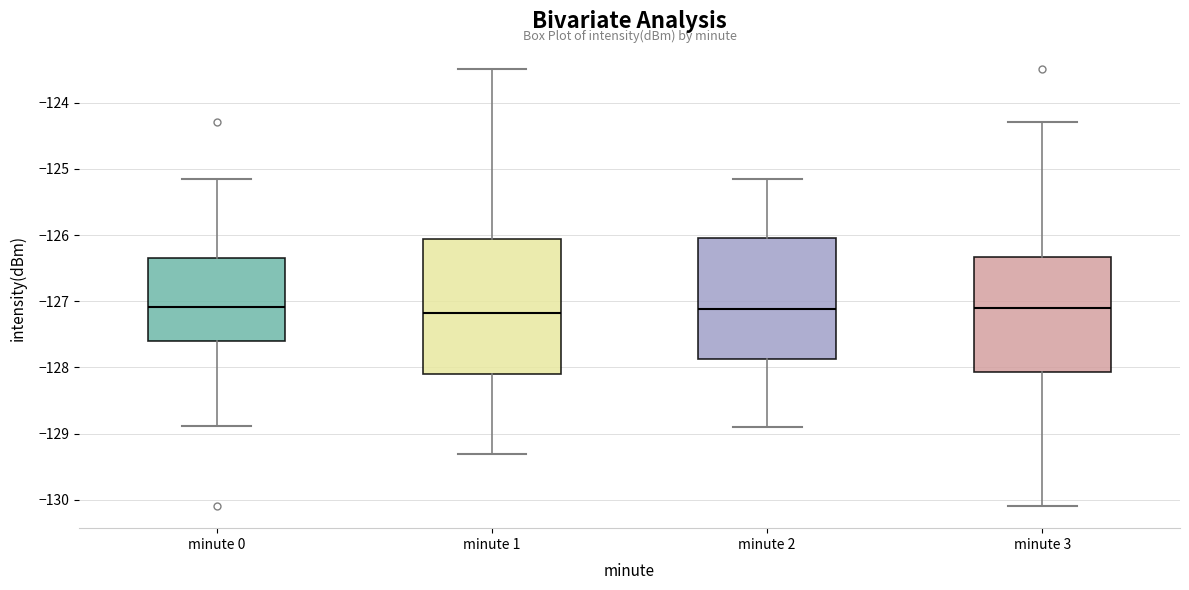

Comparing the boxes themselves (not the whiskers), which one is the tallest?

minute 1